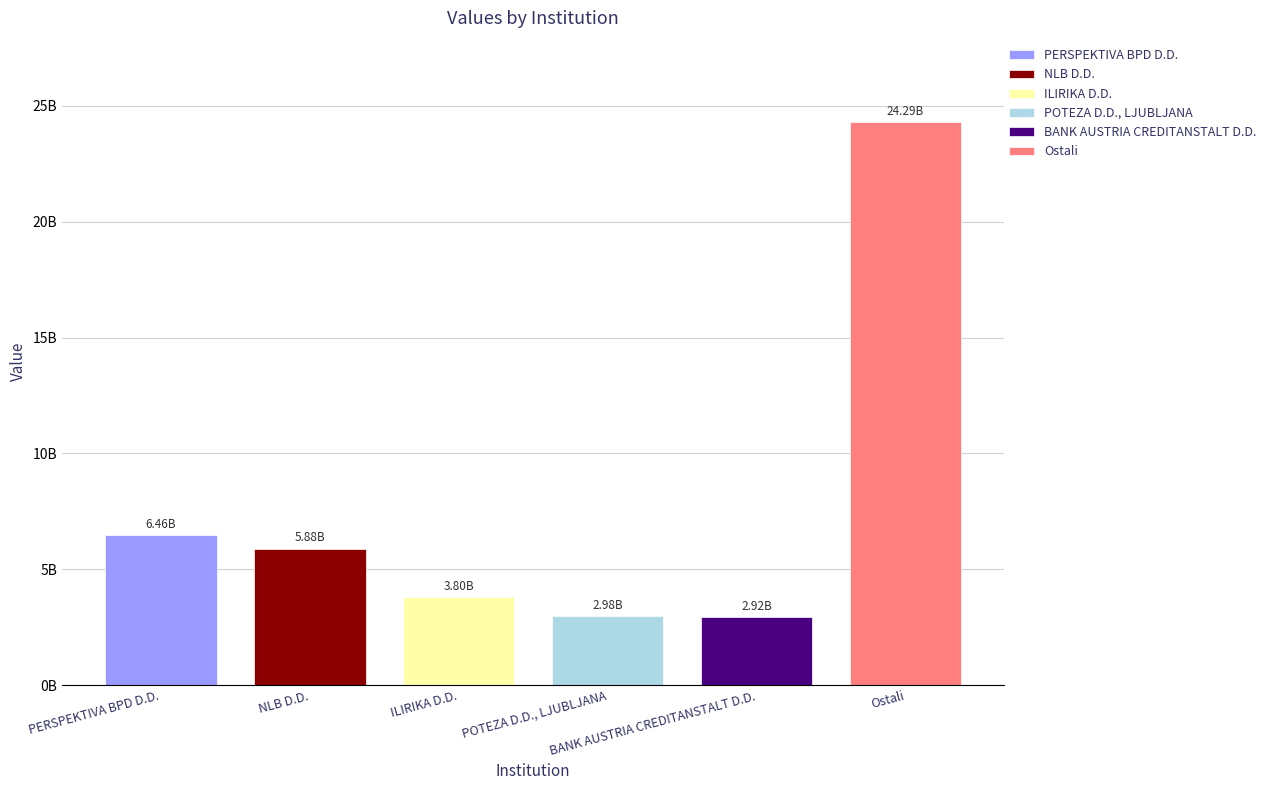

Does the chart contain stacked bars?

No